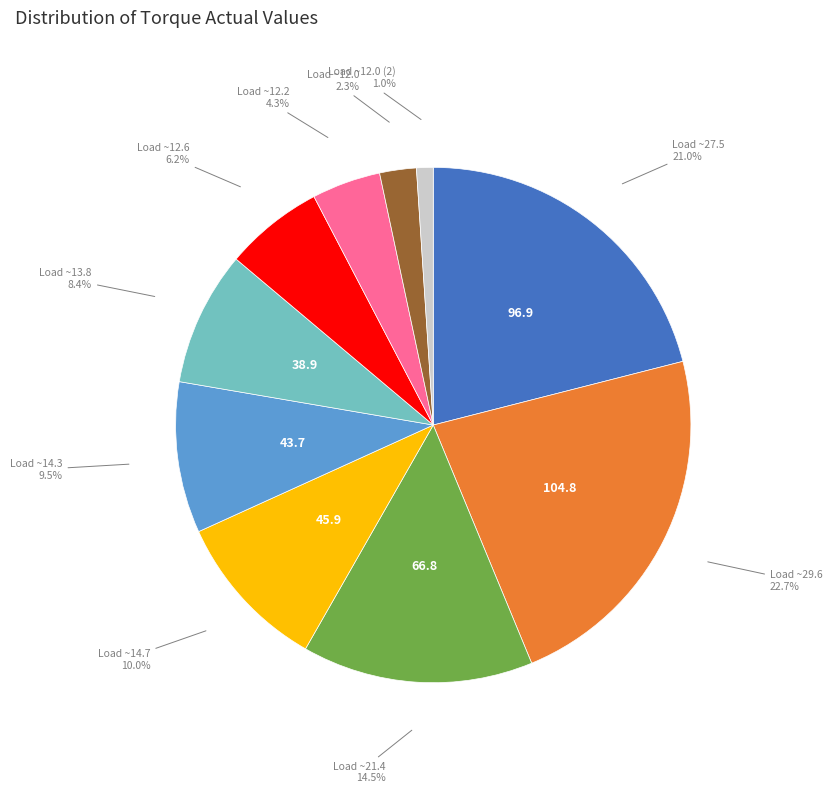

Does any single category account for the majority?

No